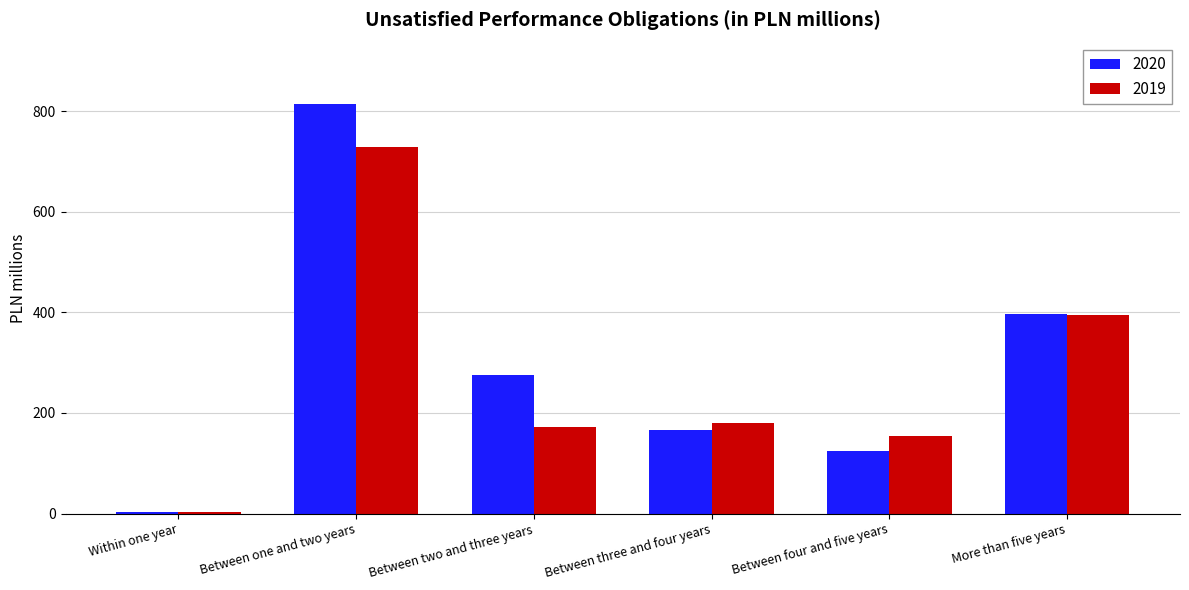

Read the 2019 value at More than five years.

395.0